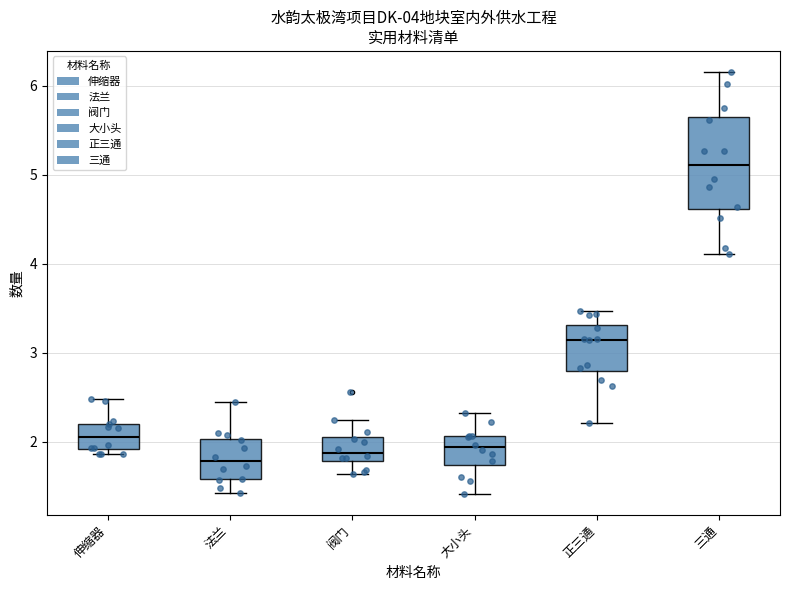

Which box has the highest median line?

三通